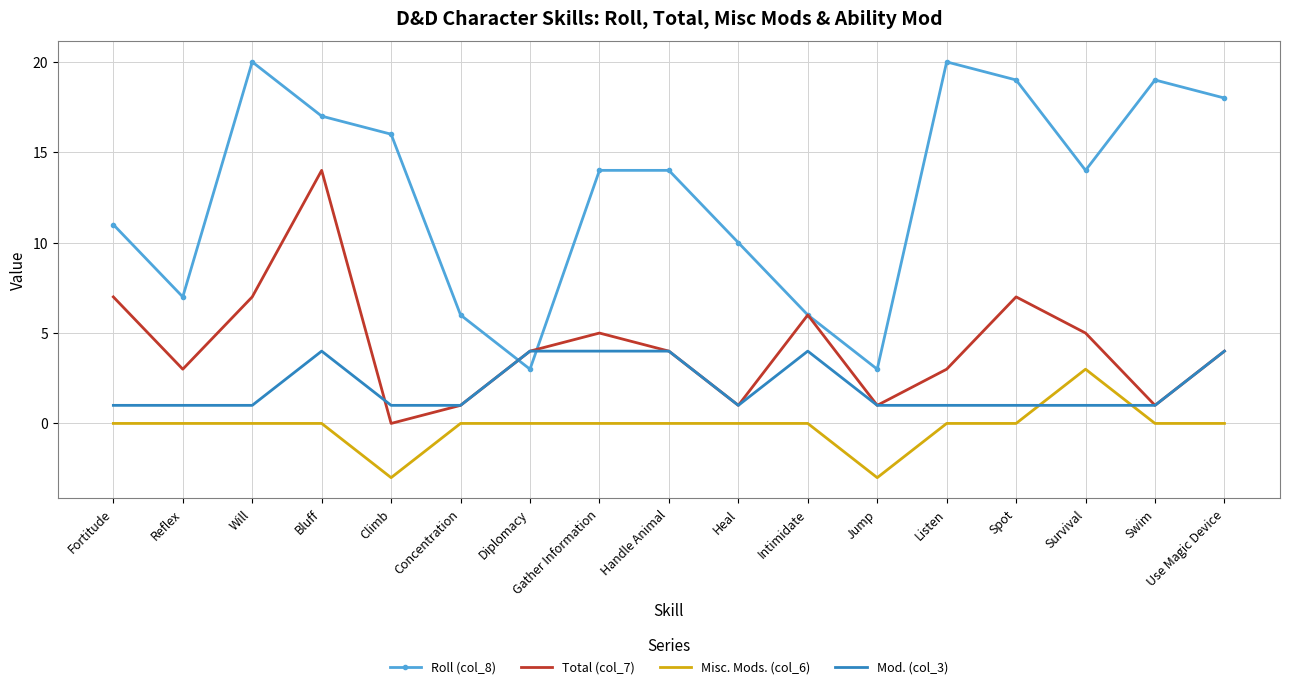

True or false: Misc. Mods. (col_6) and Total (col_7) intersect in this chart.

False